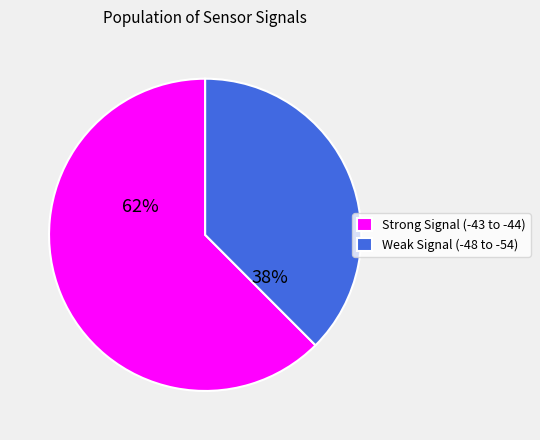

Between Strong Signal (-43 to -44) and Weak Signal (-48 to -54), which is larger?

Strong Signal (-43 to -44)